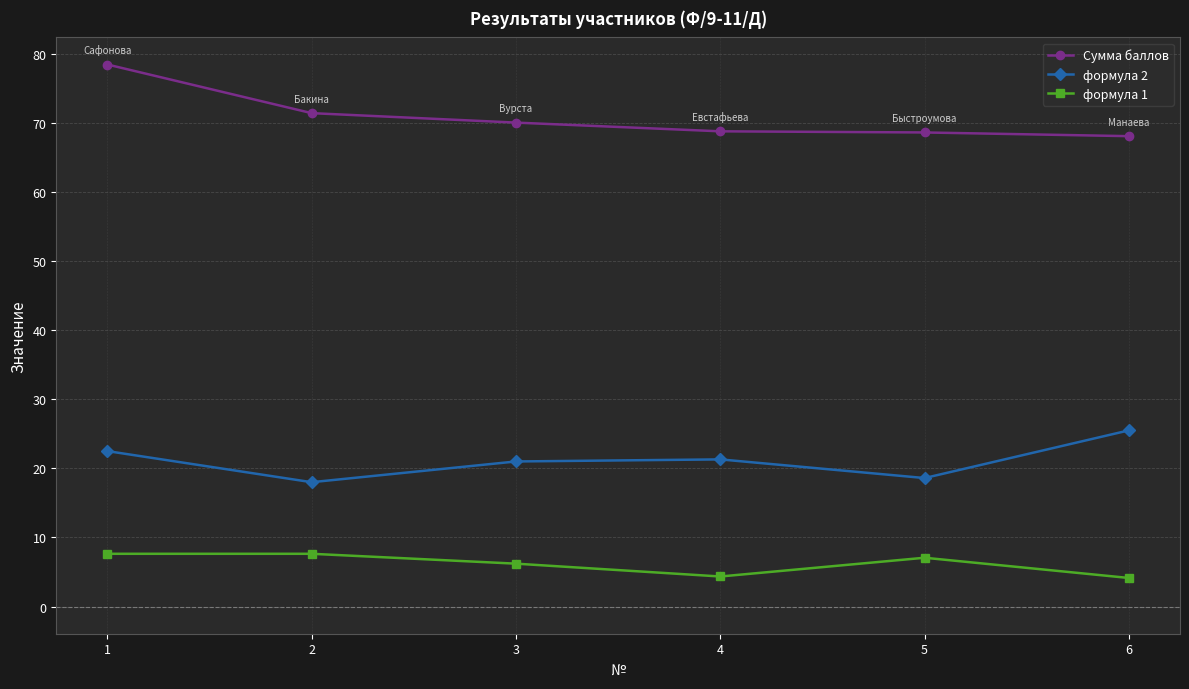

True or false: Сумма баллов and формула 2 cross at least once.

False